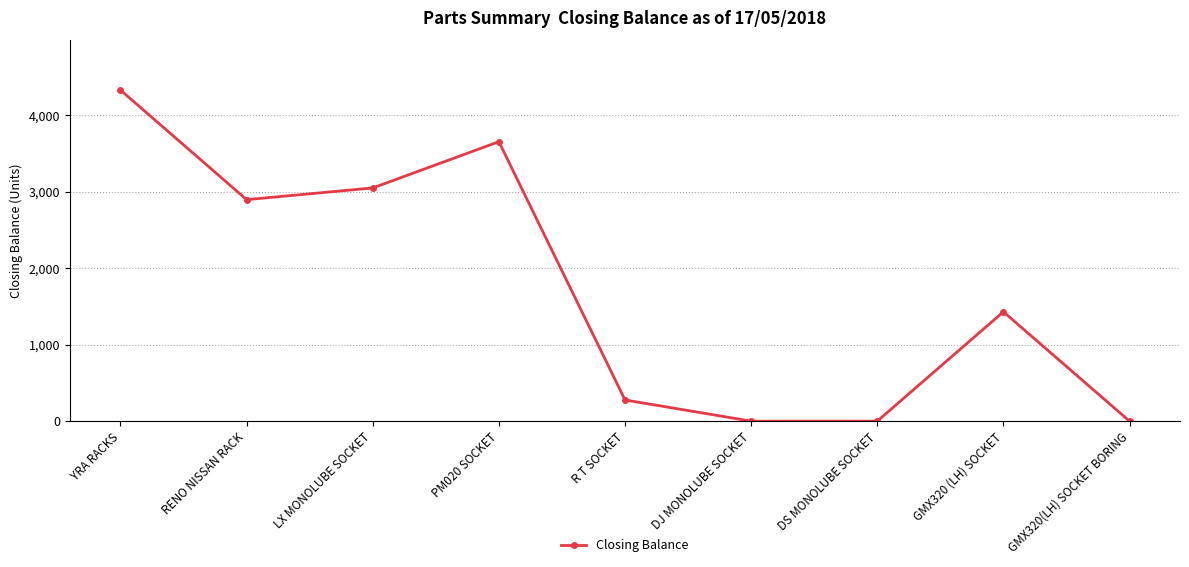

Reading left to right, extract all data points from this chart.

4330	2897	3050	3655	277	0	0	1430	0